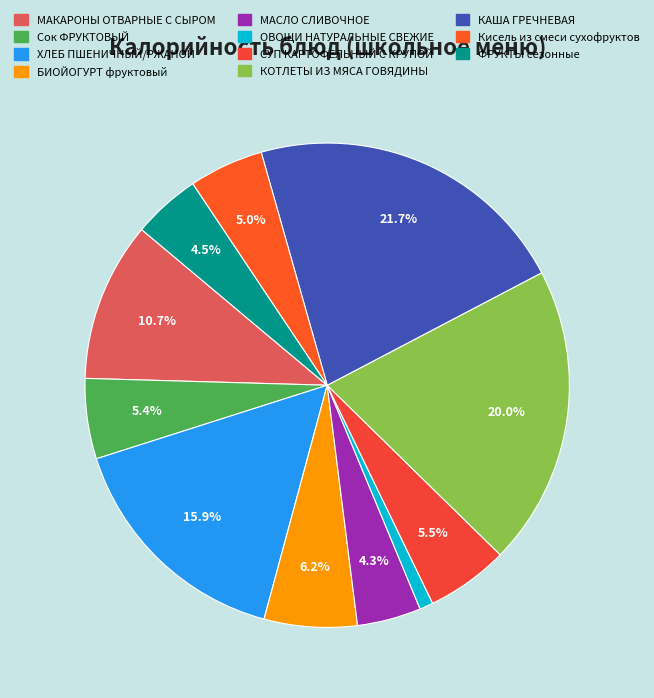

Is it true that МАКАРОНЫ ОТВАРНЫЕ С СЫРОМ is 11% of the pie?

True